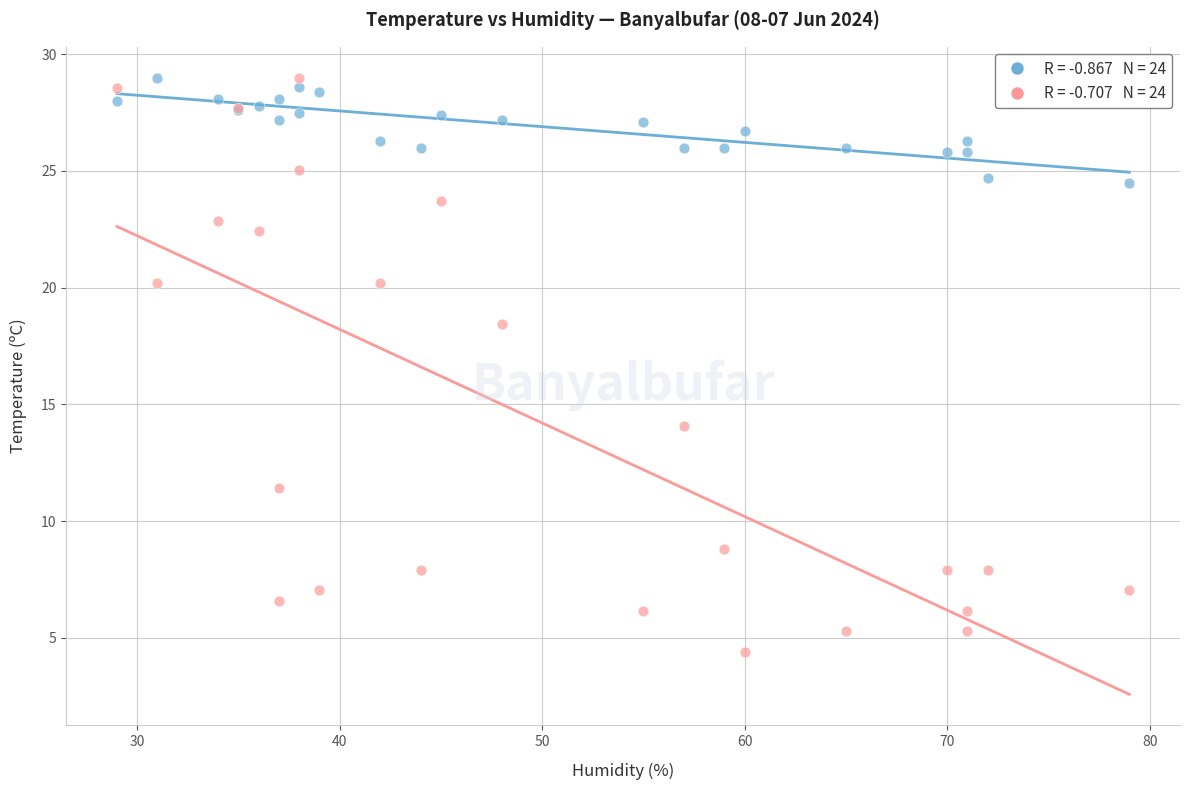

Across all series, what Y value is closest to 16?

14.1